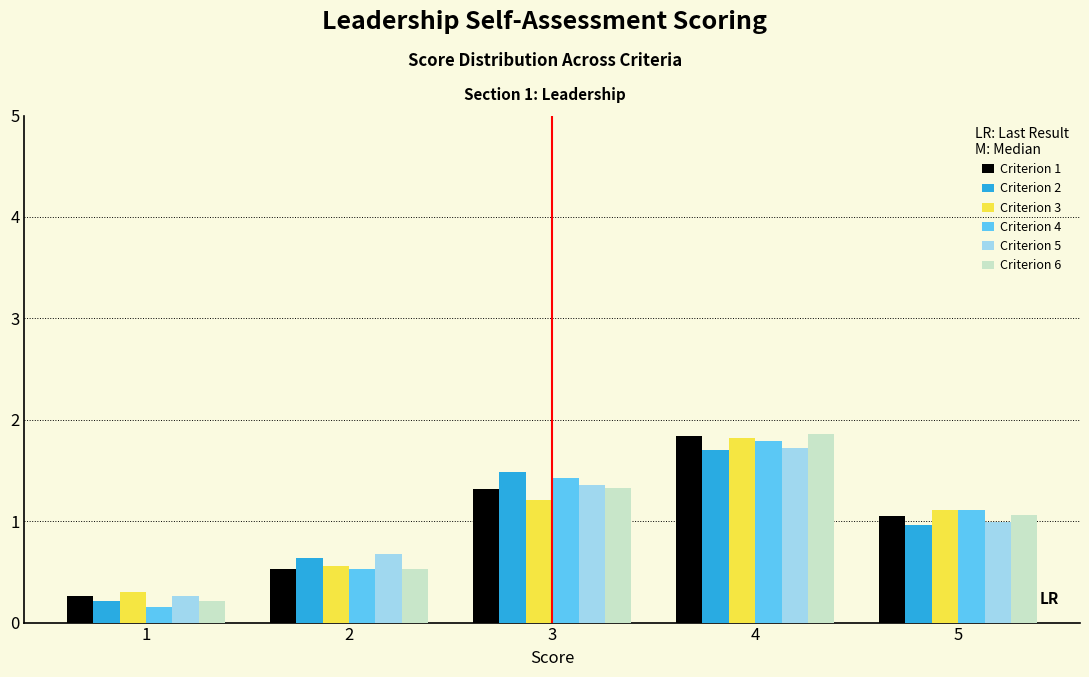

Reading left to right, transcribe all the data shown in this chart.

Criterion 1: 1=0.3	2=0.5	3=1.3	4=1.8	5=1.1
Criterion 2: 1=0.2	2=0.6	3=1.5	4=1.7	5=1.0
Criterion 3: 1=0.3	2=0.6	3=1.2	4=1.8	5=1.1
Criterion 4: 1=0.2	2=0.5	3=1.4	4=1.8	5=1.1
Criterion 5: 1=0.3	2=0.7	3=1.4	4=1.7	5=1.0
Criterion 6: 1=0.2	2=0.5	3=1.3	4=1.9	5=1.1